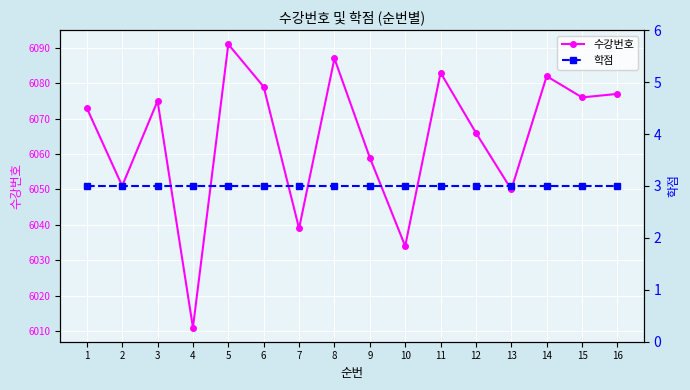

Reading right to left, list all the values displayed in this chart.

수강번호: 6077	6076	6082	6050	6066	6083	6034	6059	6087	6039	6079	6091	6011	6075	6051	6073
학점: 3	3	3	3	3	3	3	3	3	3	3	3	3	3	3	3